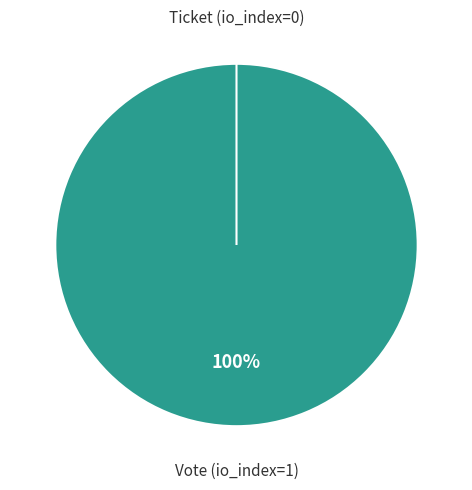

True or false: Ticket (io_index=0) accounts for 11% of the total.

False